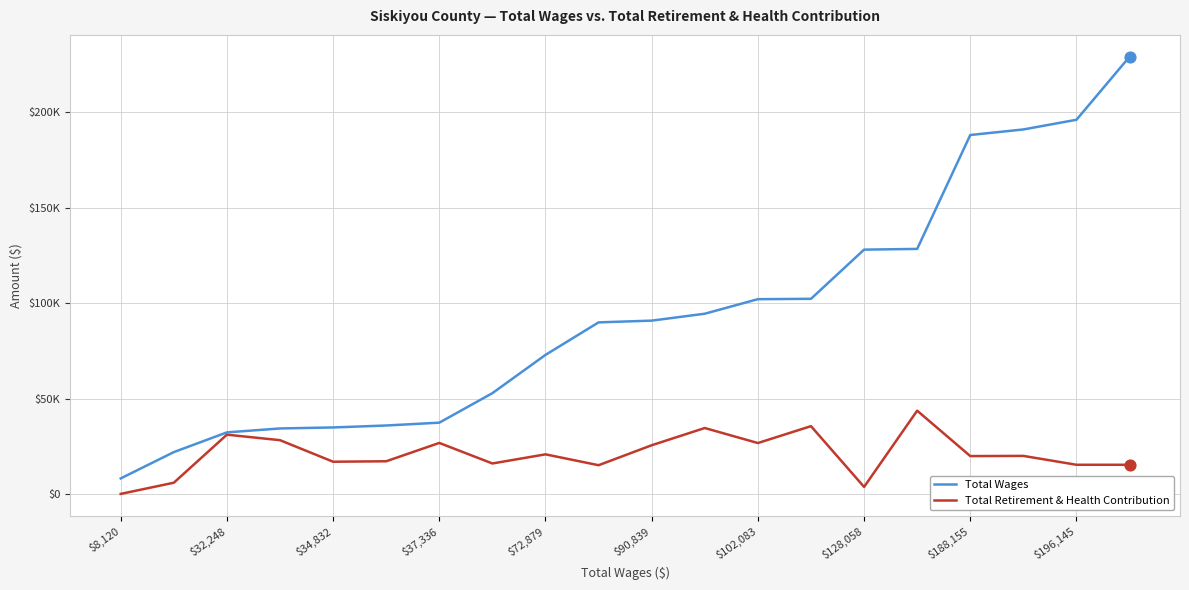

Which series has the largest total across all categories?

Total Wages